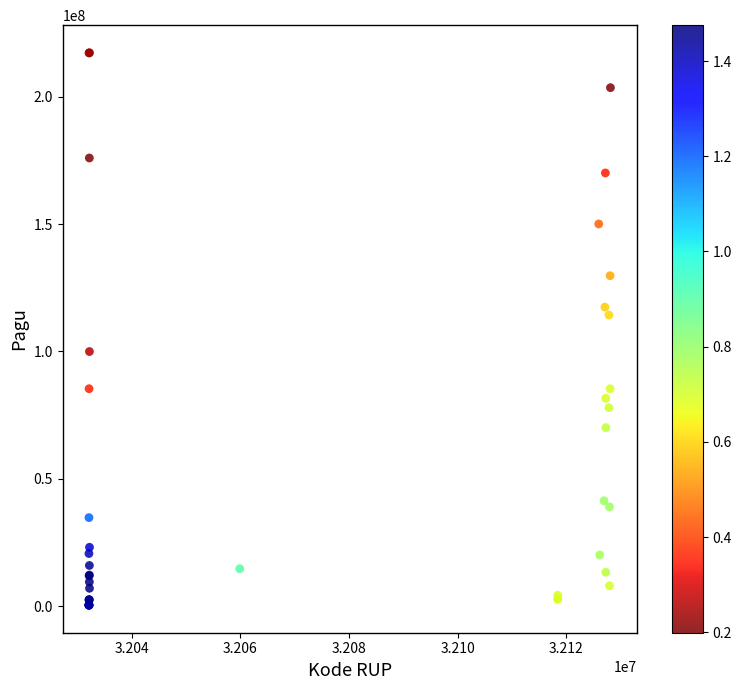

What Y value in the scatter plot is closest to 108830000?

114296000